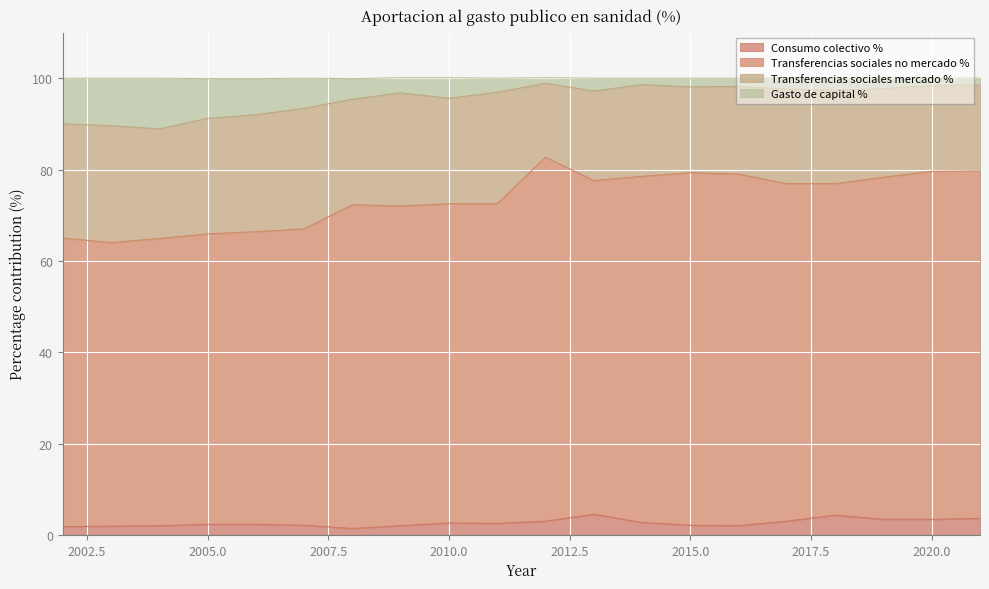

Does the chart display data point markers on the line(s)?

No